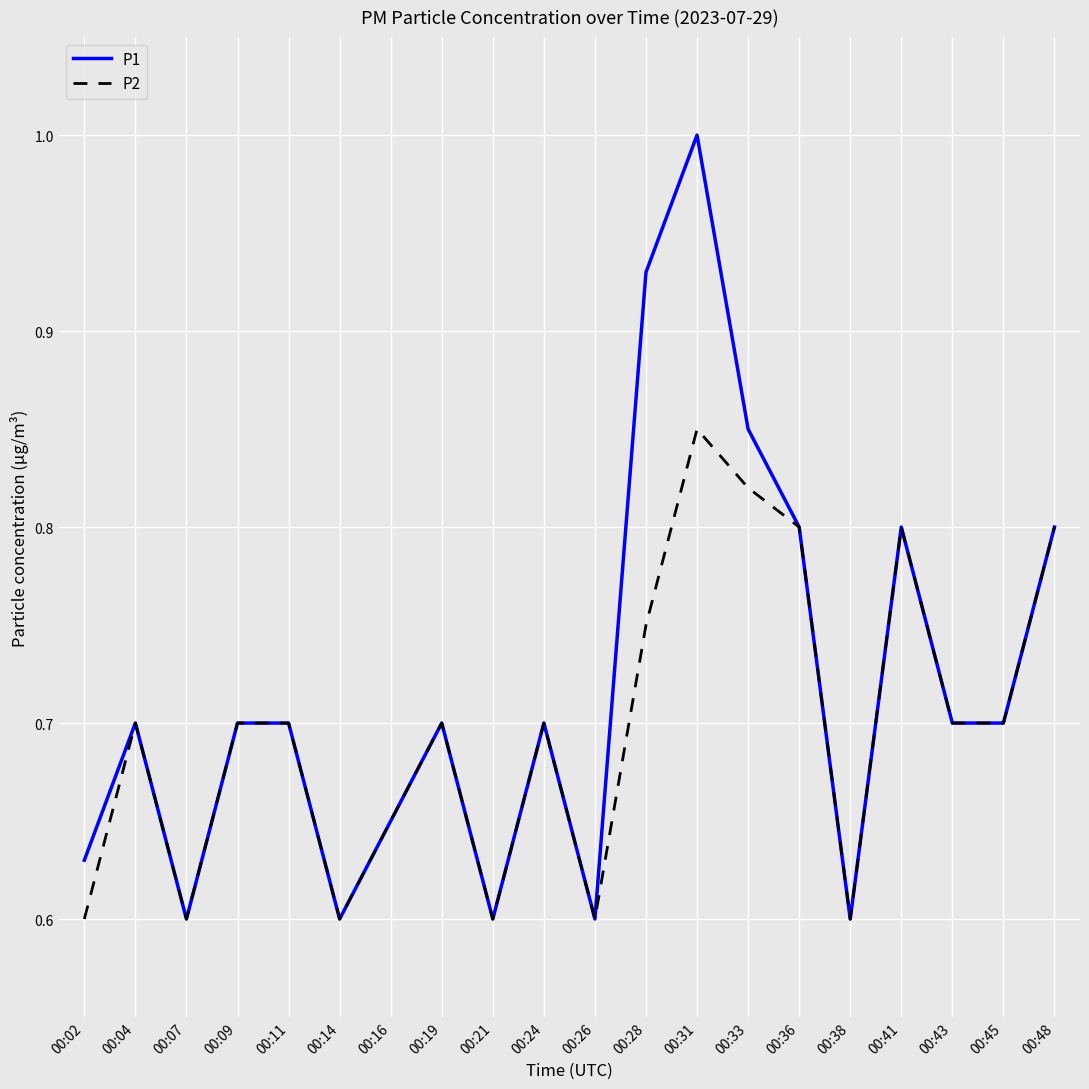

What is the total value across all series at 00:45?

1.4